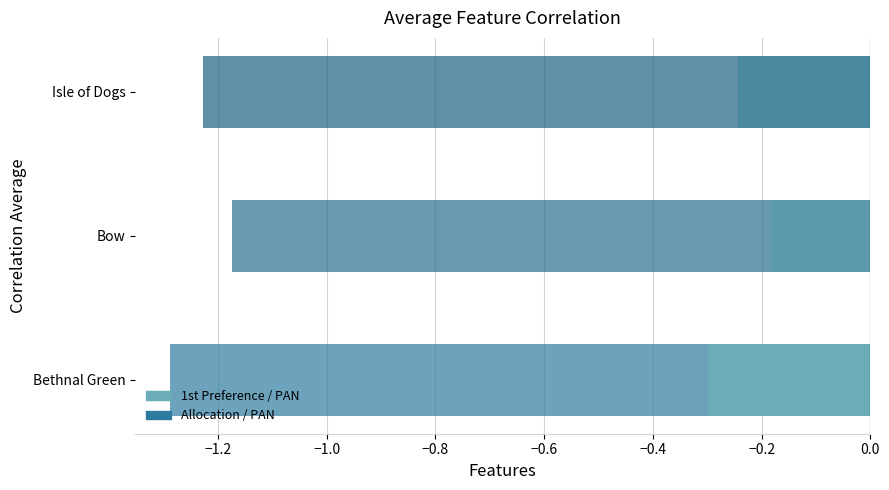

How many bars are there in each group?

2